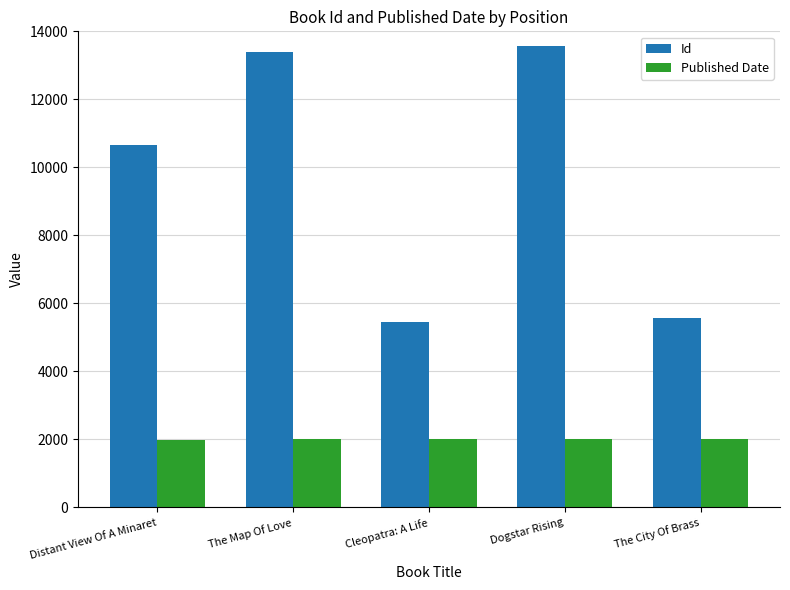

What is the value of the Id bar at the 4th from the left?

13555